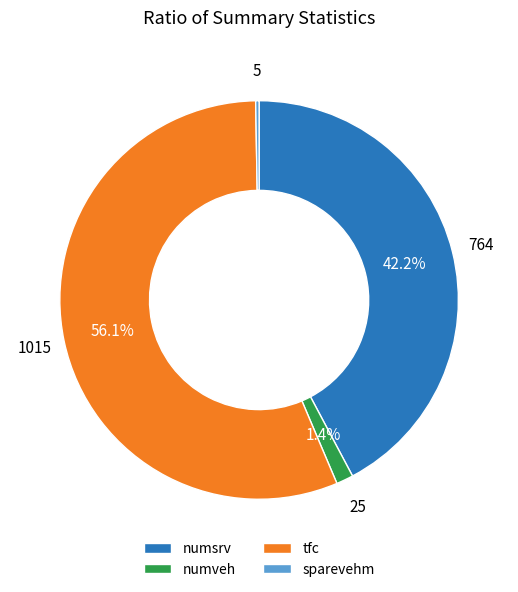

To the nearest percent, what is the difference between the largest and smallest slice percentages?

56%